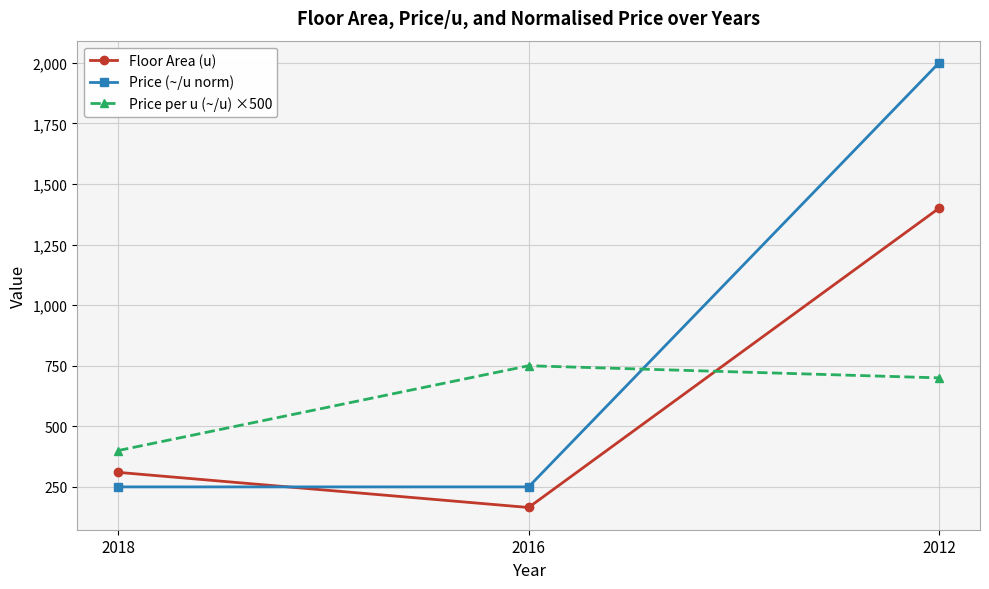

Is it true that Floor Area (u) equals 1400 at 2012?

True